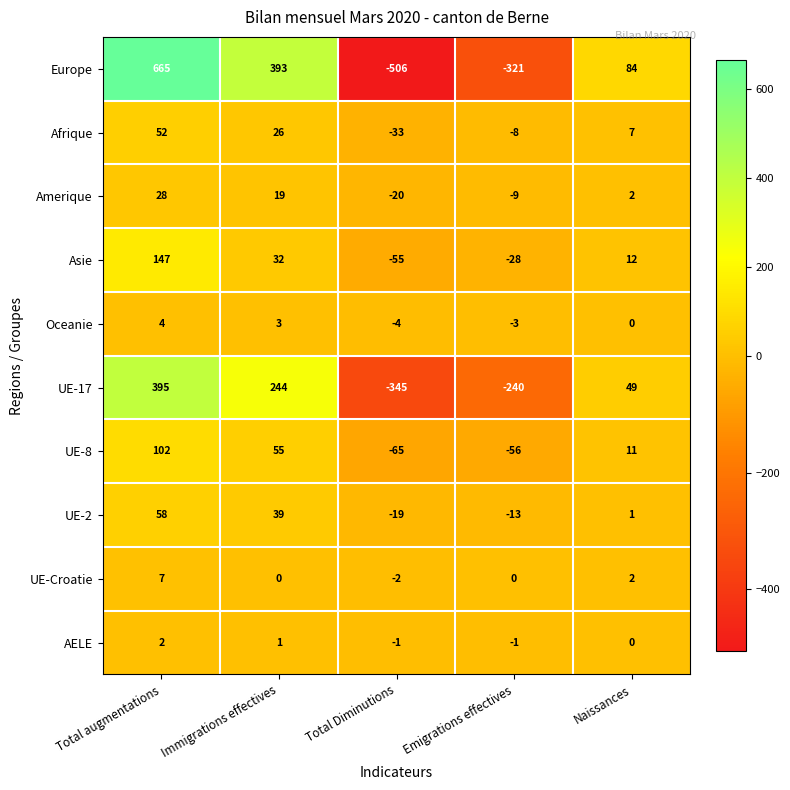

Is it true that Oceanie equals 5 at Naissances?

False